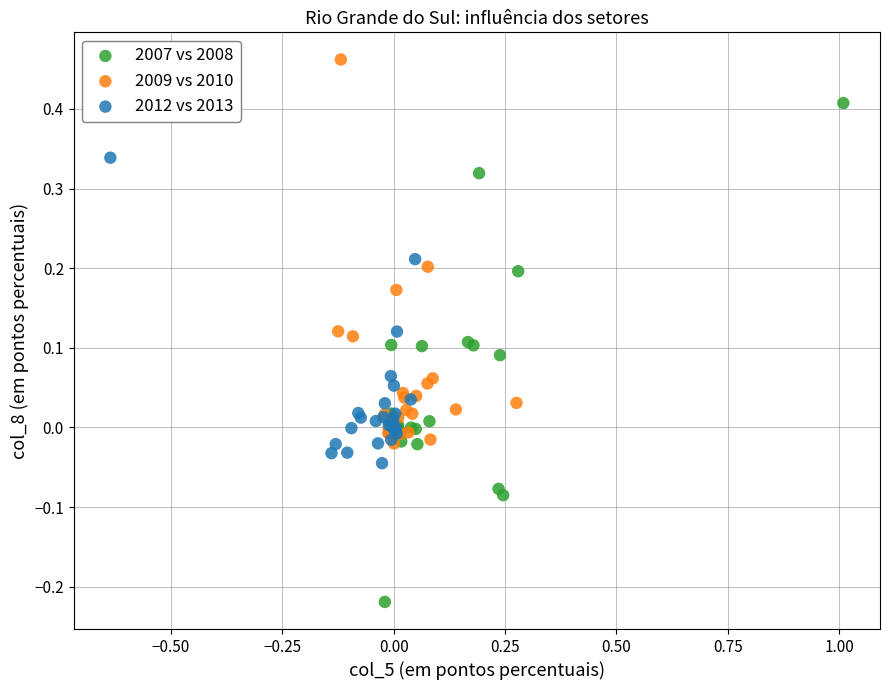

Which series reaches the maximum Y coordinate?

2009 vs 2010